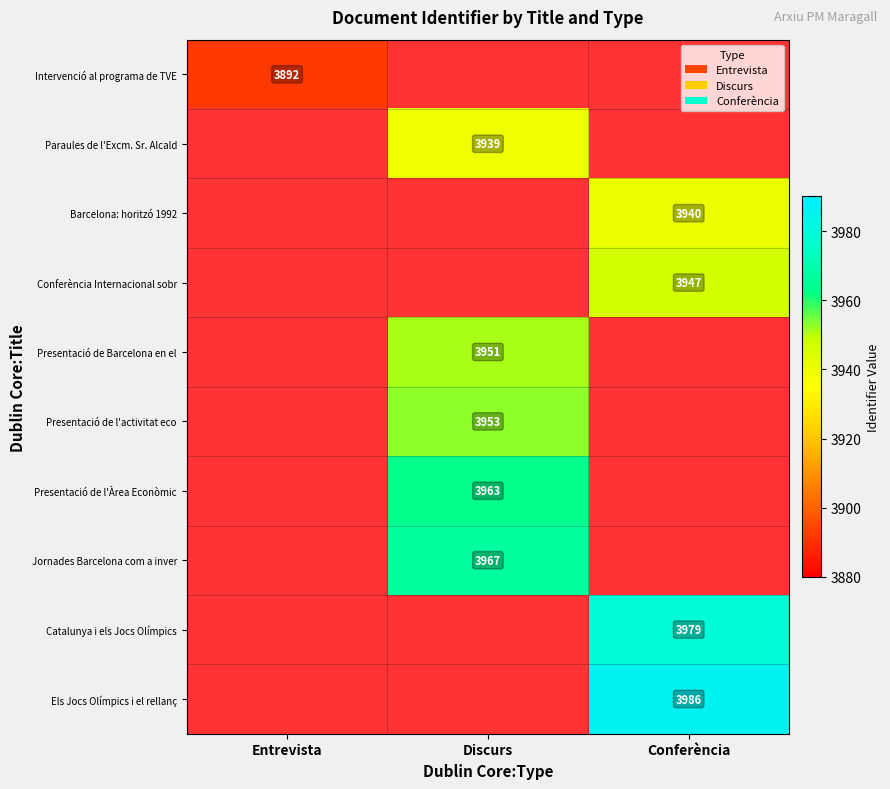

True or false: Jornades Barcelona com a inver has a value of 5231 at Discurs.

False